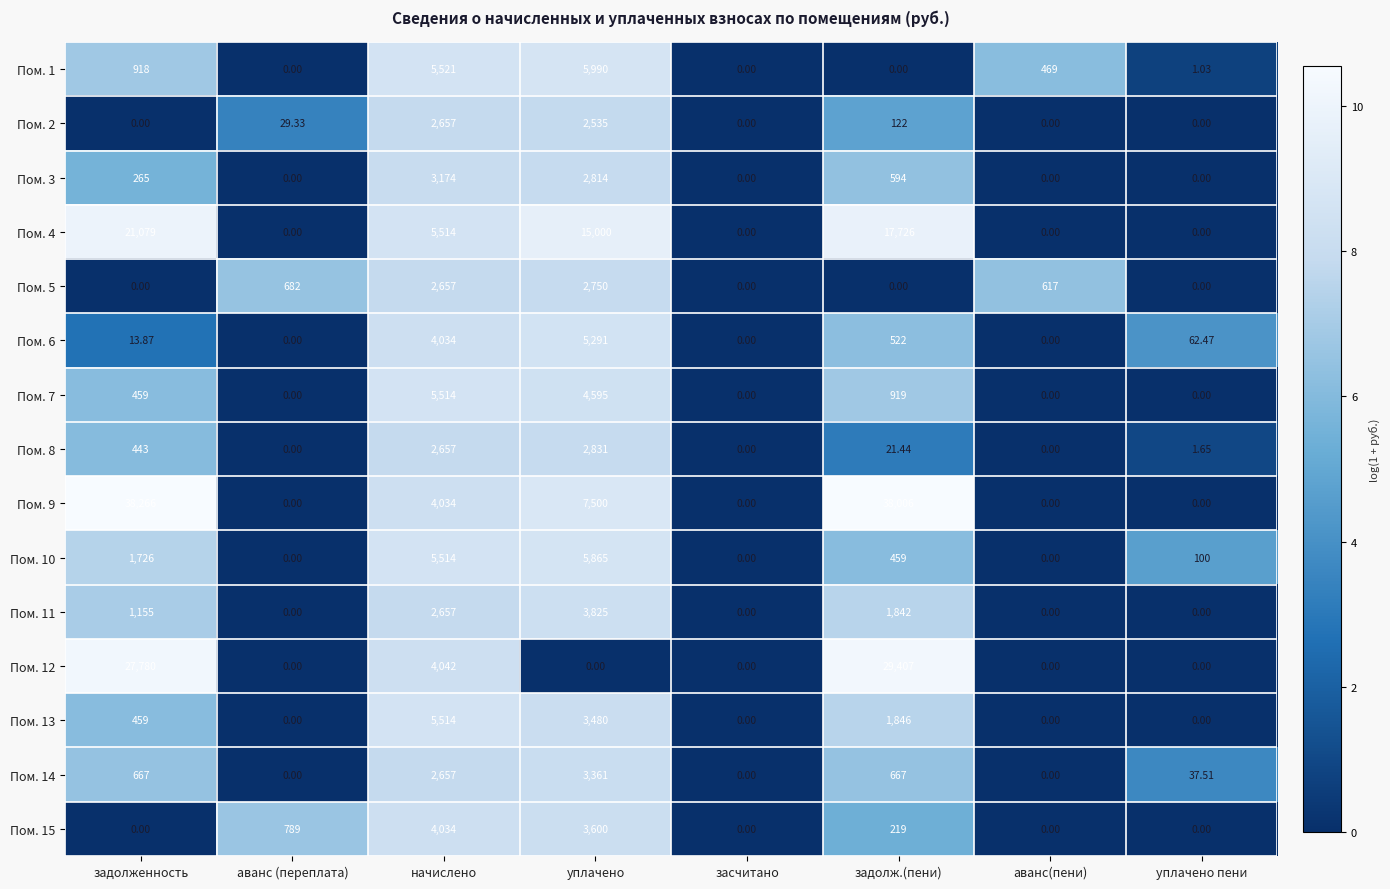

Which label corresponds to the largest value in the chart?

задолженность